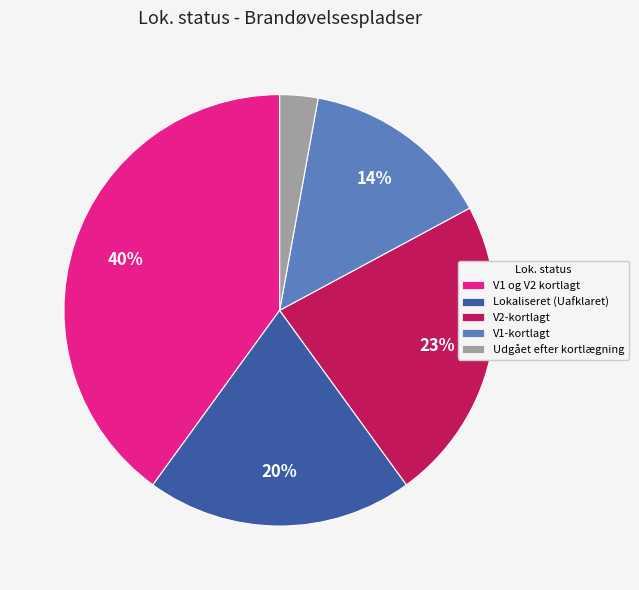

What is the ratio of the value at V2-kortlagt to the value at V1-kortlagt?

1.6